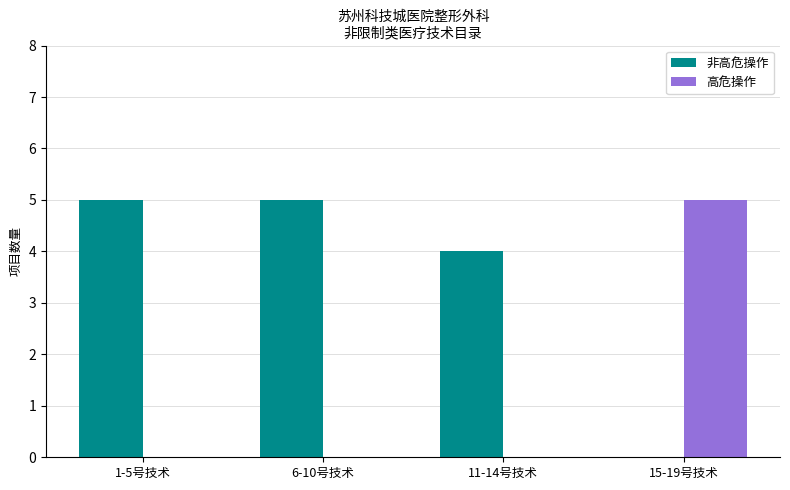

What are all the series names shown in the legend?

非高危操作, 高危操作